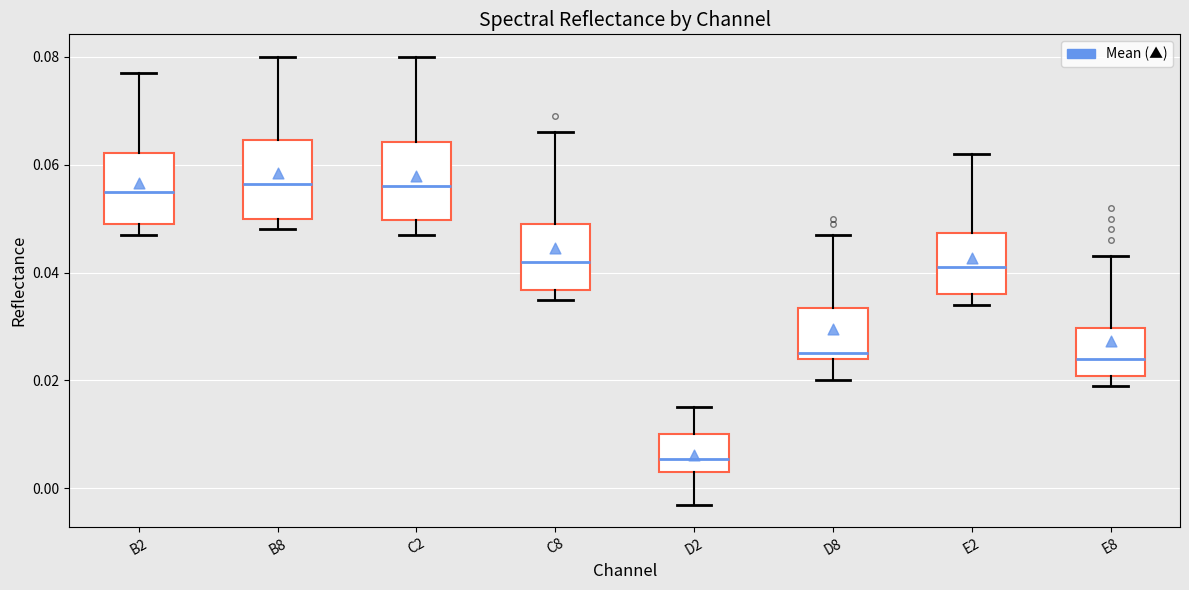

Reading left to right, read every box against the y-axis: the position of its median line, the range the box covers, and the ends of its whiskers. The values are not printed on the chart, so give them approximately, as read against the axis.

B2: median 0.056, box 0.050 to 0.062, whiskers 0.048 to 0.078
B8: median 0.056, box 0.050 to 0.064, whiskers 0.048 to 0.080
C2: median 0.056, box 0.050 to 0.064, whiskers 0.048 to 0.080
C8: median 0.042, box 0.036 to 0.050, whiskers 0.036 (just below the box's lower edge) to 0.066
D2: median 0.006, box 0.004 to 0.010, whiskers -0.002 to 0.016
D8: median 0.026, box 0.024 to 0.034, whiskers 0.020 to 0.048
E2: median 0.042, box 0.036 to 0.048, whiskers 0.034 to 0.062
E8: median 0.024, box 0.020 to 0.030, whiskers 0.020 (just below the box's lower edge) to 0.044